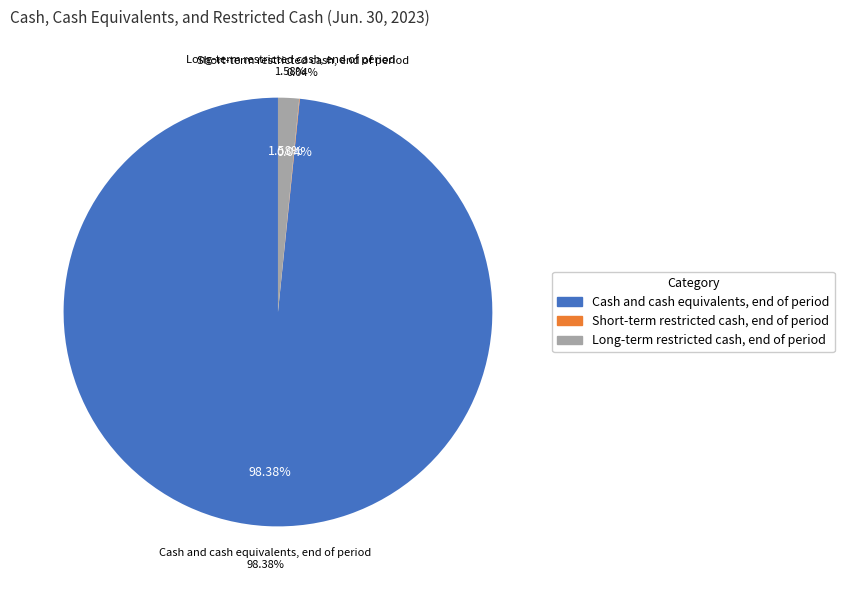

Do Cash and cash equivalents, end of period and Long-term restricted cash, end of period together represent more than half of the pie?

Yes